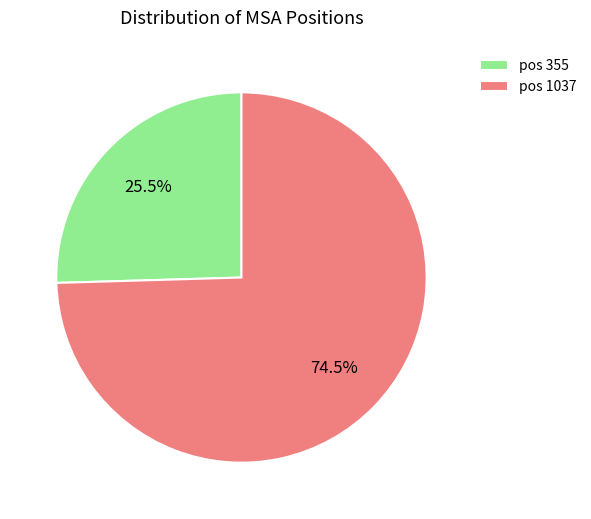

What is the total percentage of pos 1037 and pos 355?

100.0%